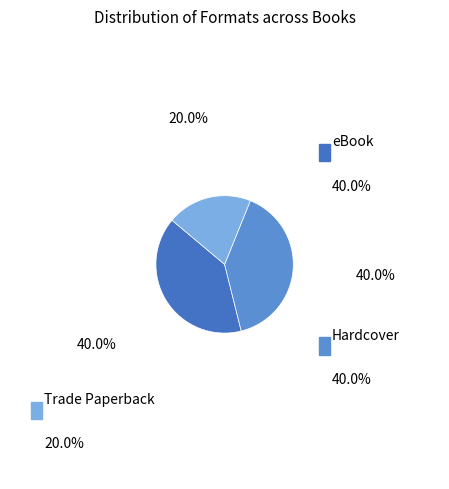

Is there a majority slice in this chart?

No